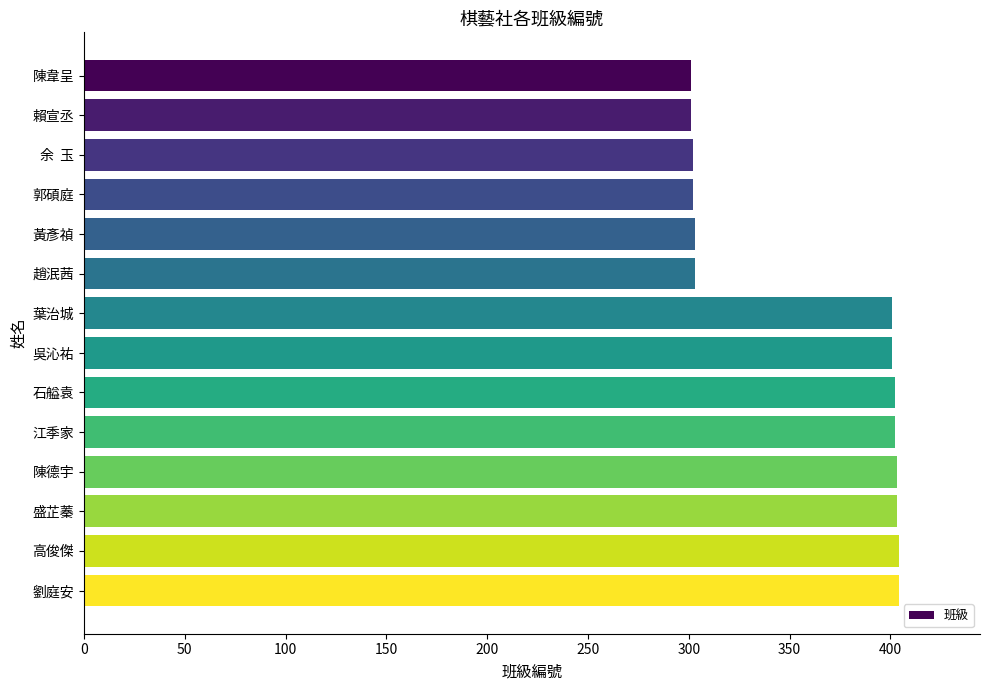

What is the value of the 3rd bar from the top?

302